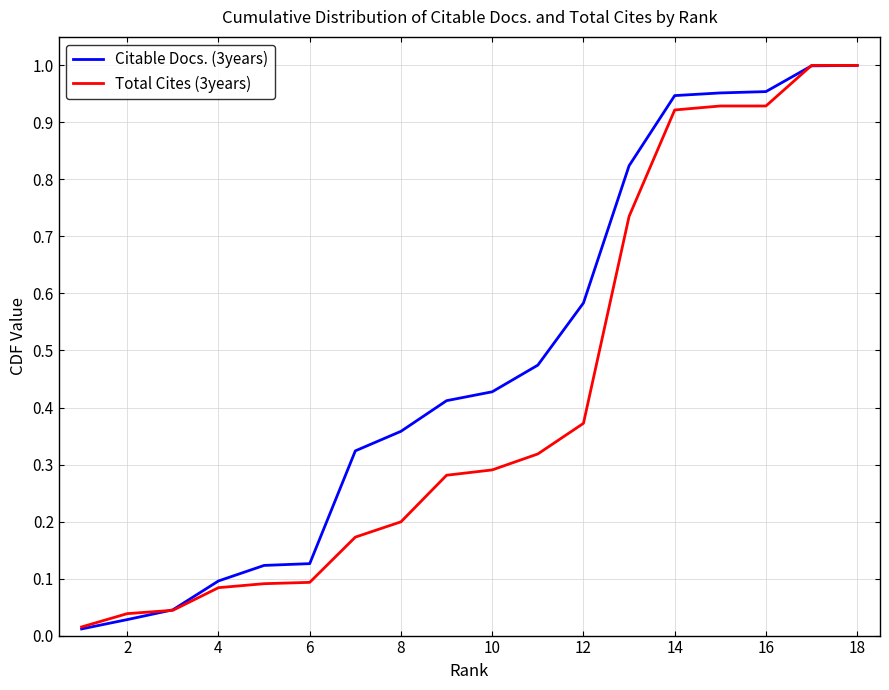

Which series has the largest total across all categories?

Citable Docs. (3years)